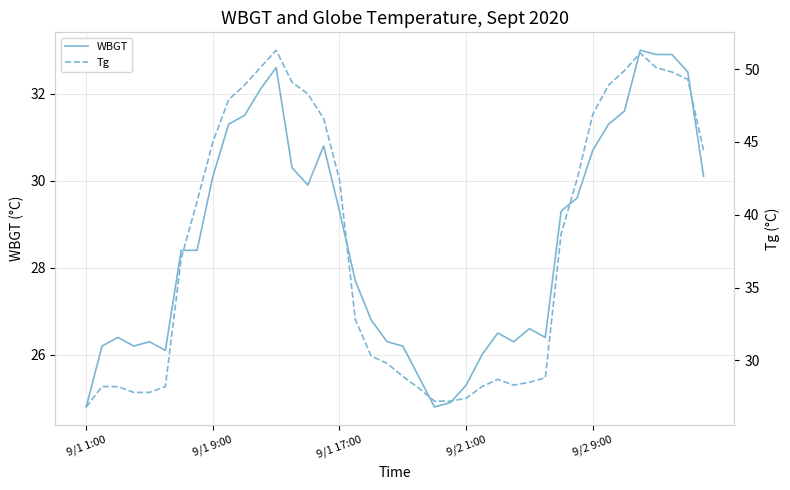

What is the greatest value displayed?

51.3